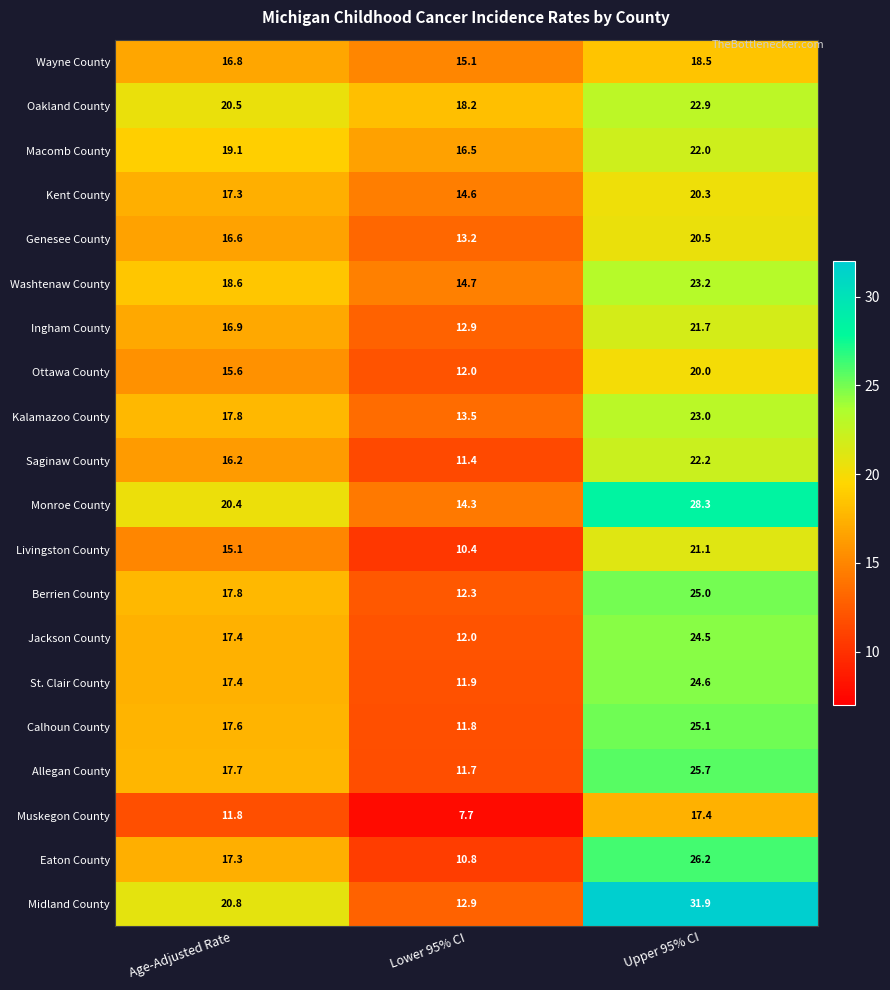

Which category has the highest value across all series?

Upper 95% CI